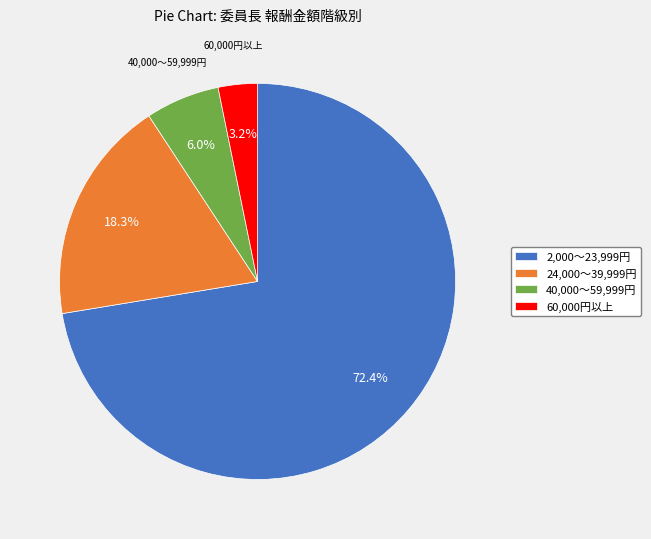

What is the majority slice?

2,000～23,999円